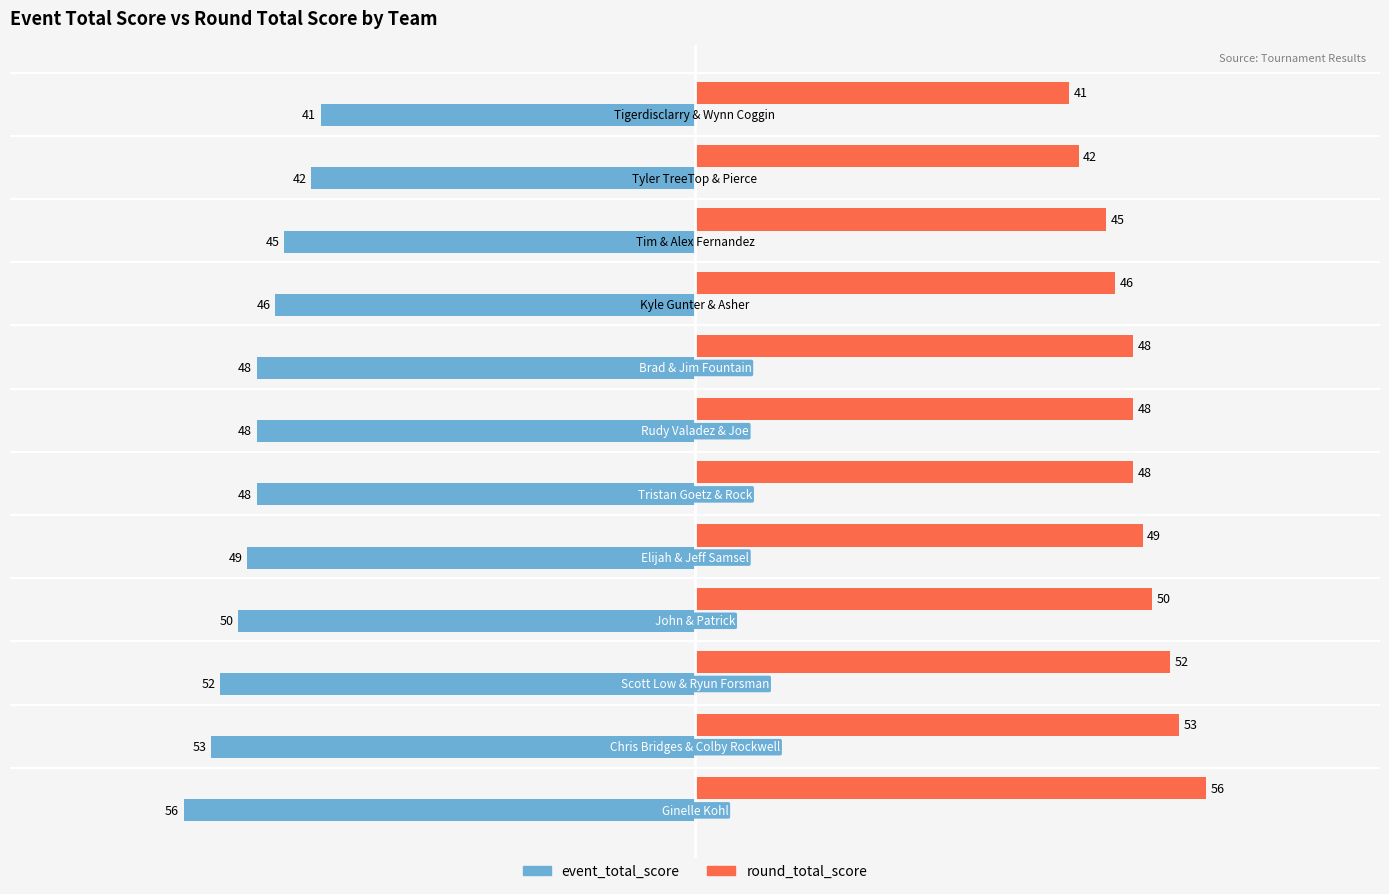

What is the lowest value of the event_total_score series?

-56